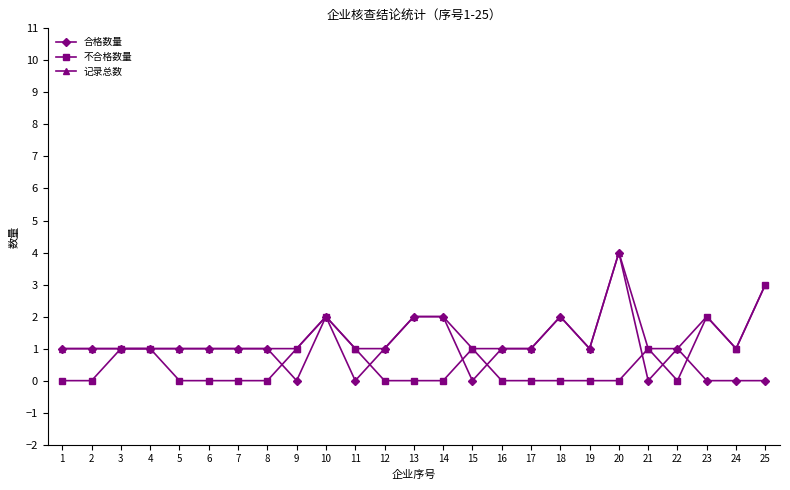

True or false: 合格数量 has a value of -2 at 15.

False